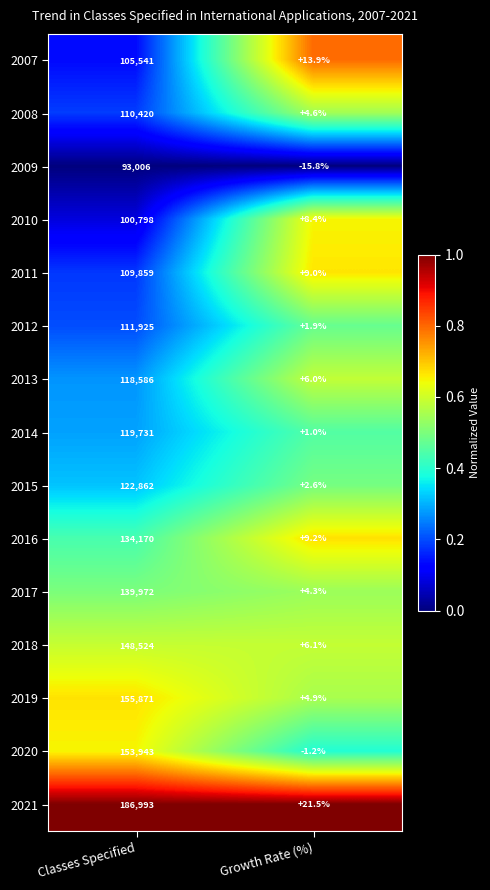

At which category does the chart reach its peak across all series?

Classes Specified